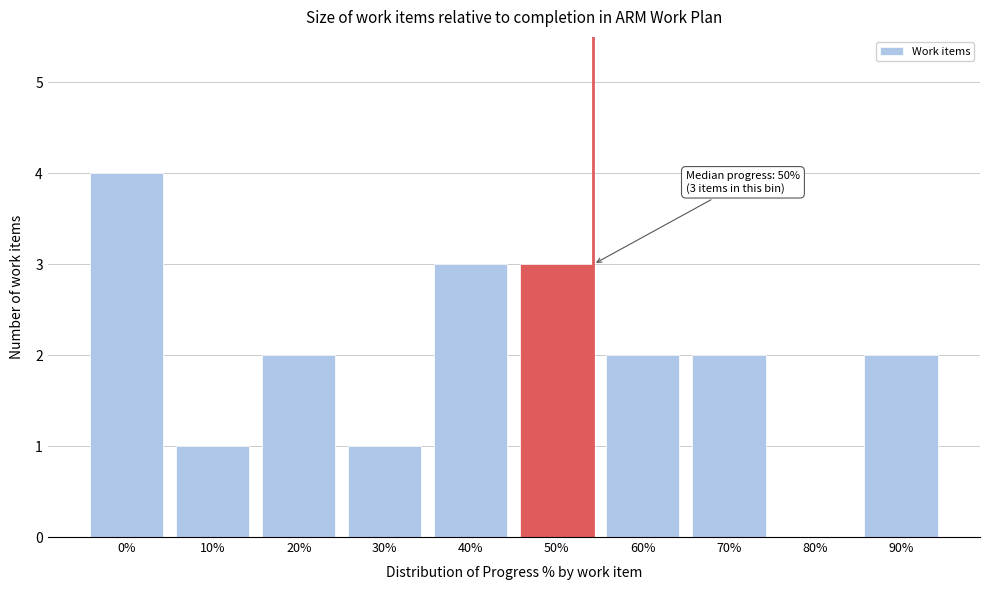

Reading left to right, what are all the values shown in this chart?

0%=4	10%=1	20%=2	30%=1	40%=3	50%=3	60%=2	70%=2	80%=0	90%=2